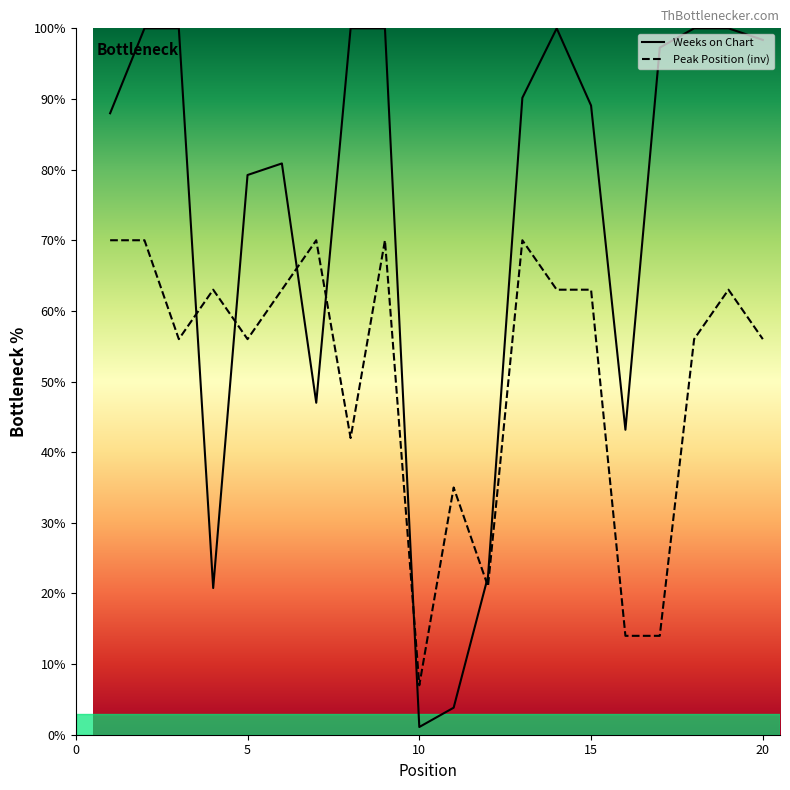

Where is the first local maximum for Weeks on Chart?

6